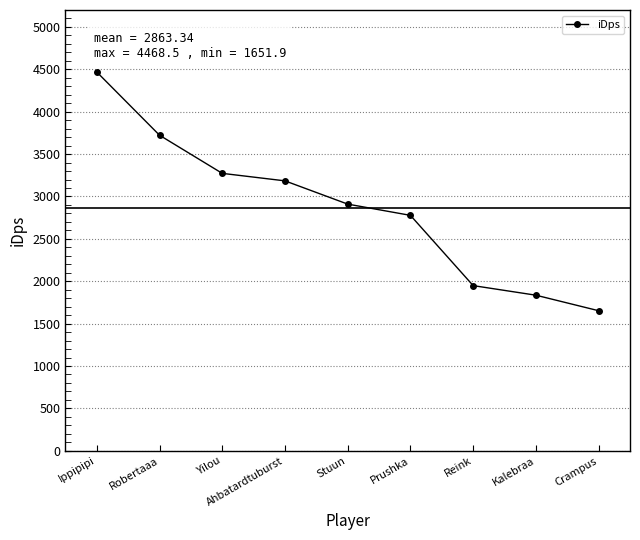

What is the difference between the second highest and second lowest values?

1887.8